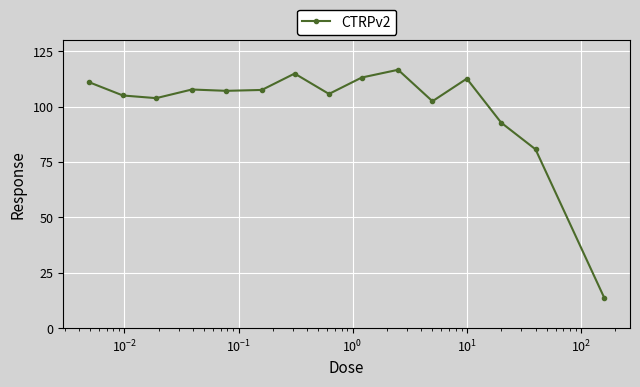

What is the value of the 1st point from the left?

111.0